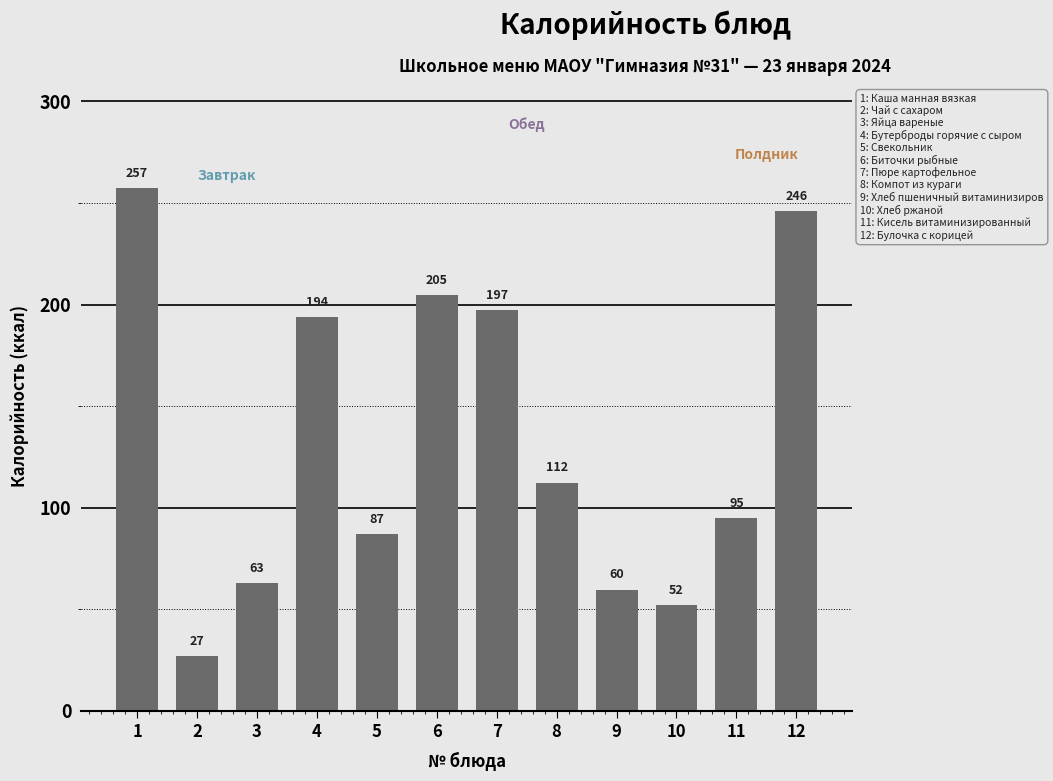

The chart shows a value of 285.0 at 6. True or false?

False